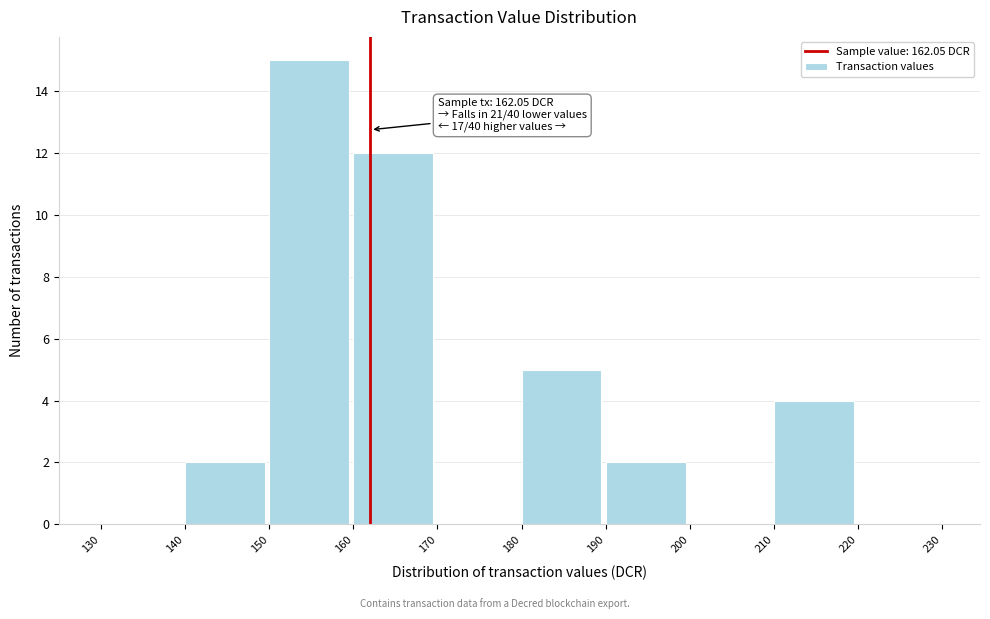

Which range on the x-axis has the tallest bar?

150 to 160